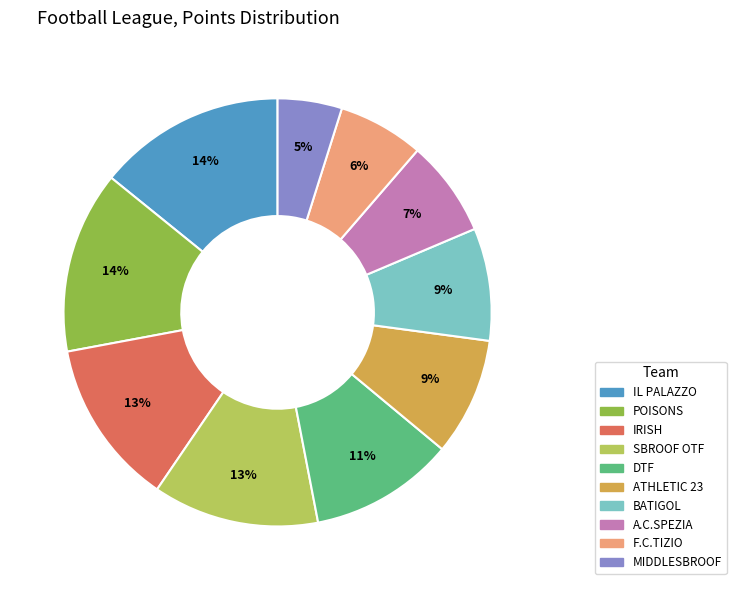

Which has a higher value, F.C.TIZIO or IL PALAZZO?

IL PALAZZO